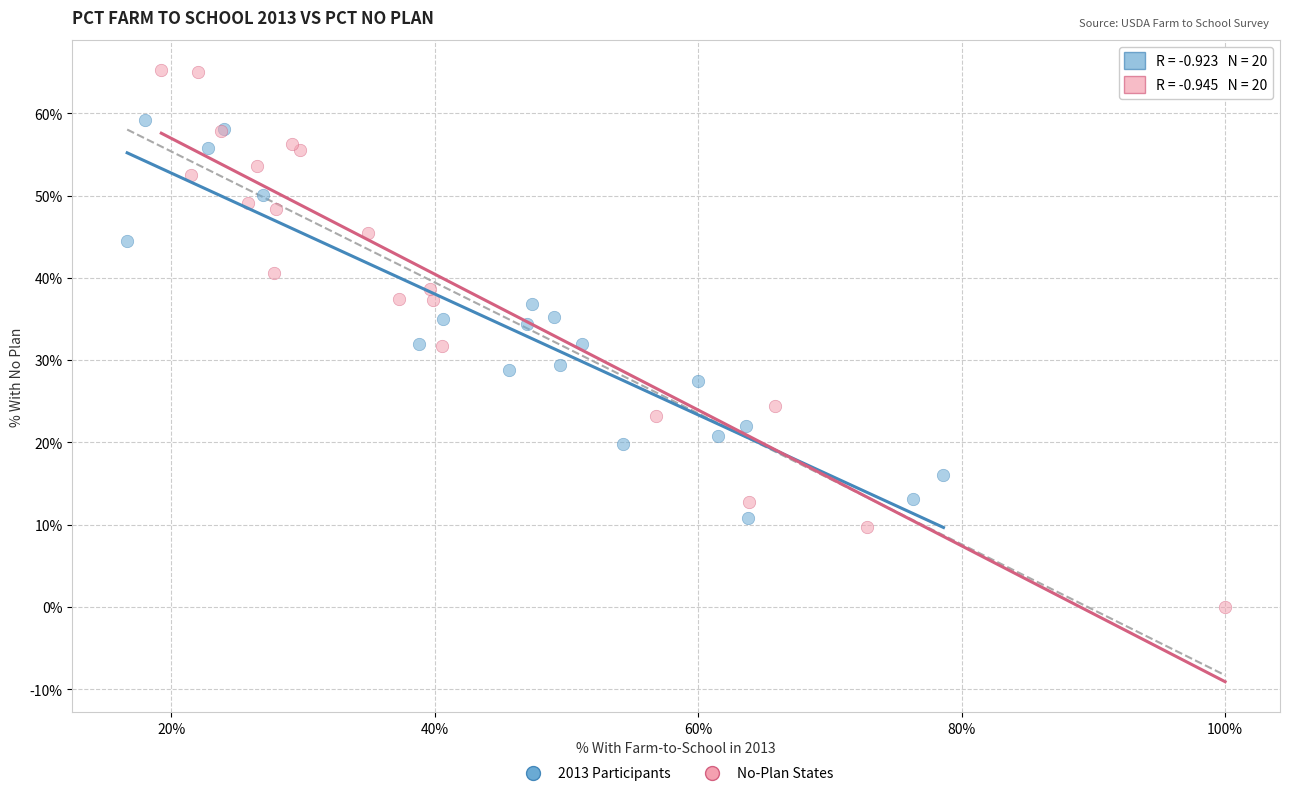

Which series contains the lowest Y value?

No-Plan States